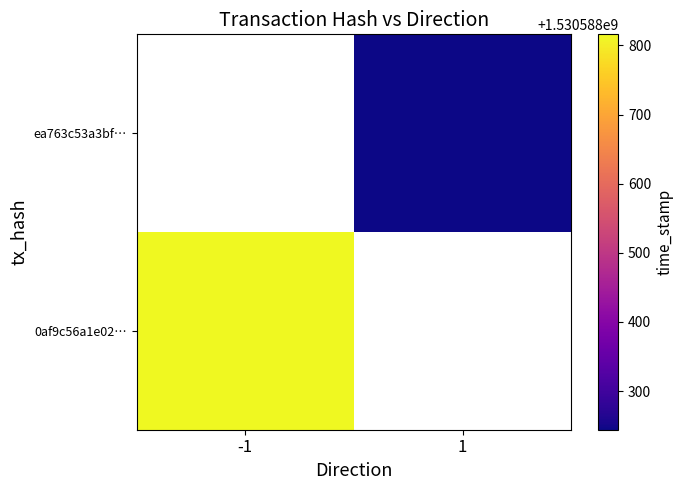

What is the total value across all series at -1?

1530588816